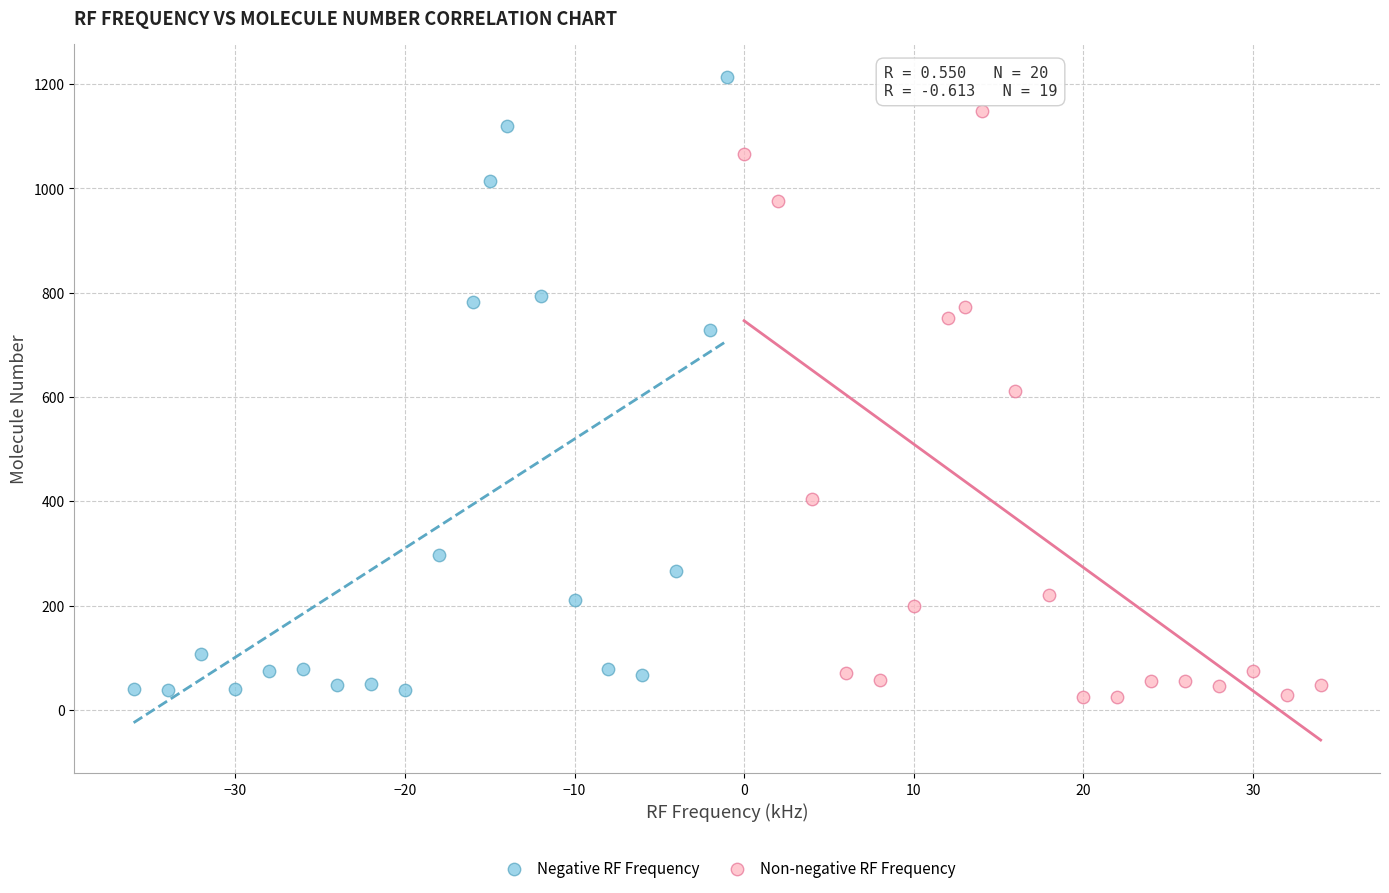

Which series reaches the maximum Y coordinate?

Negative RF Frequency